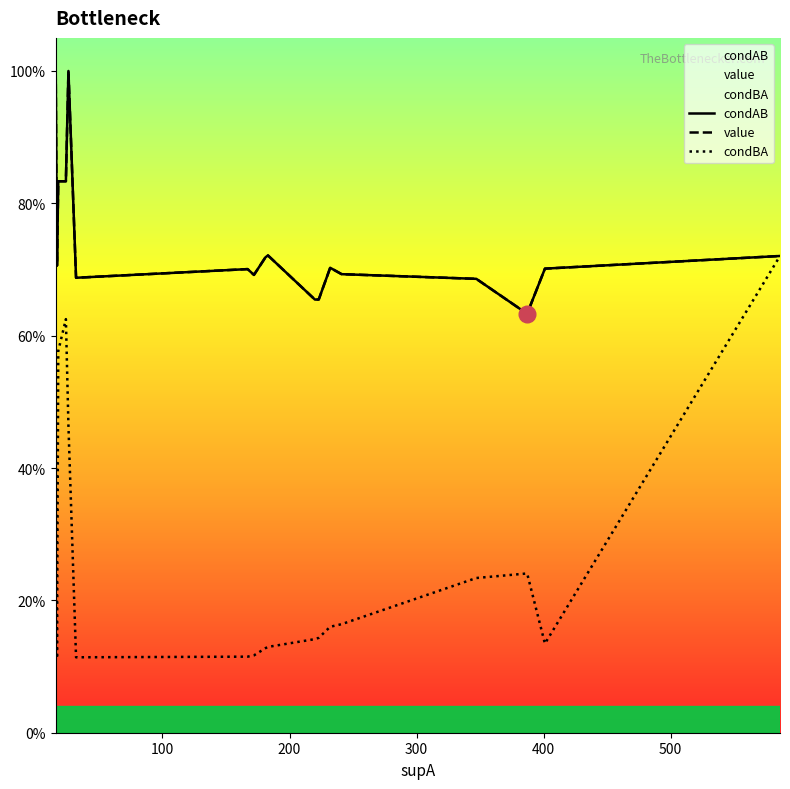

Is the value of condBA at 200 greater than the value of condAB at 10?

No